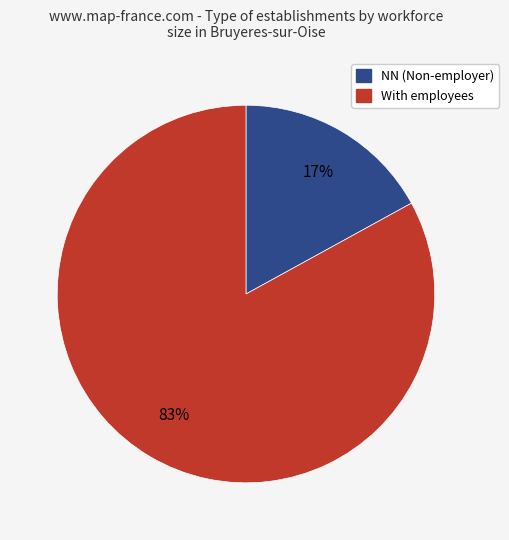

How many slices are in this pie chart?

2